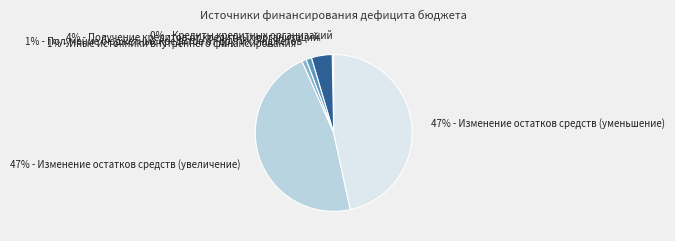

Does any single category account for the majority?

No